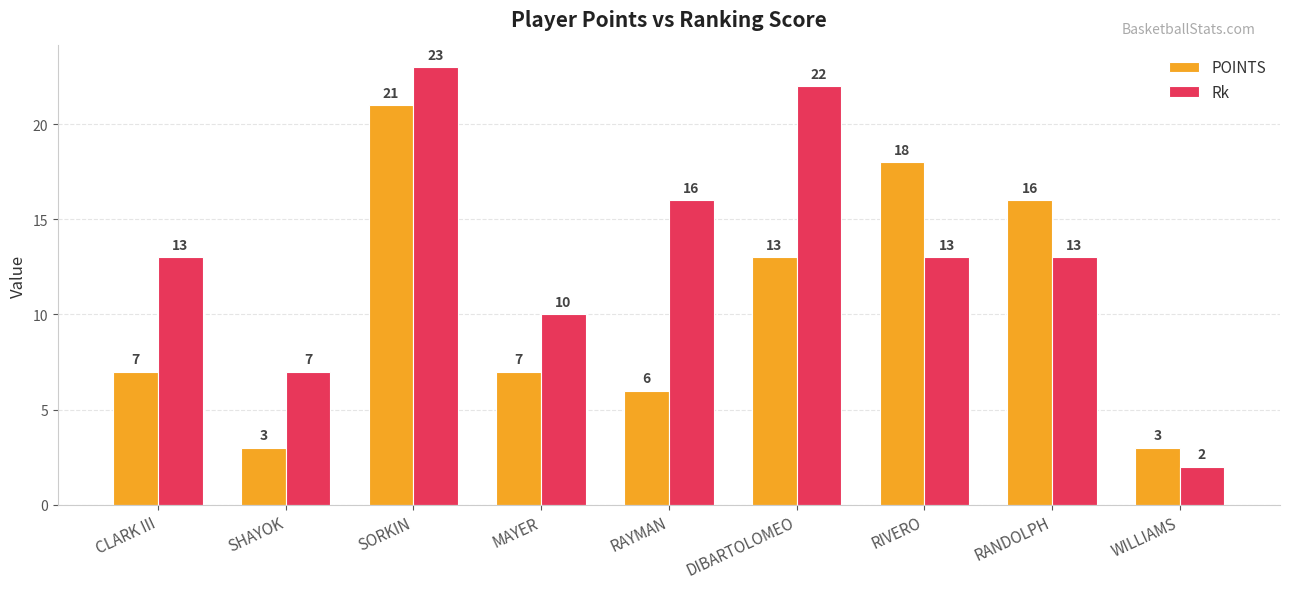

The value of POINTS at RIVERO is 18. True or false?

True